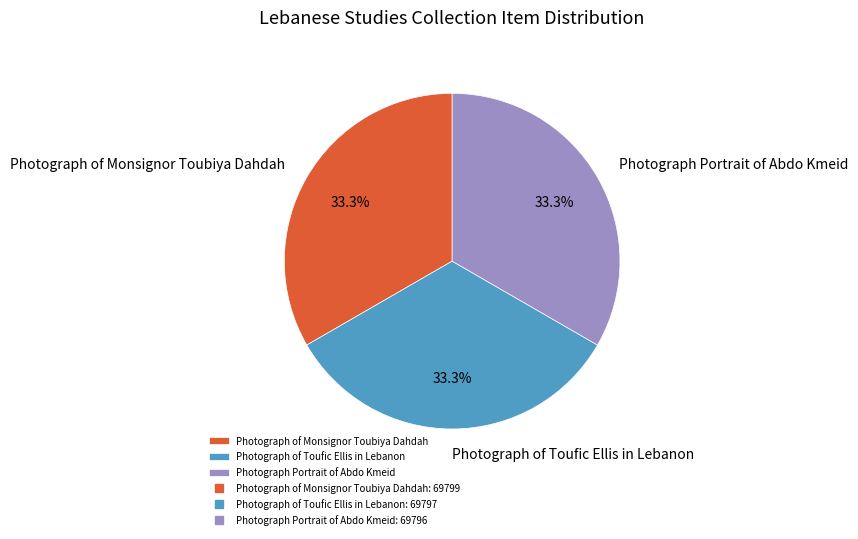

Approximately how many times larger is the value at Photograph of Toufic Ellis in Lebanon compared to Photograph of Monsignor Toubiya Dahdah?

1.0